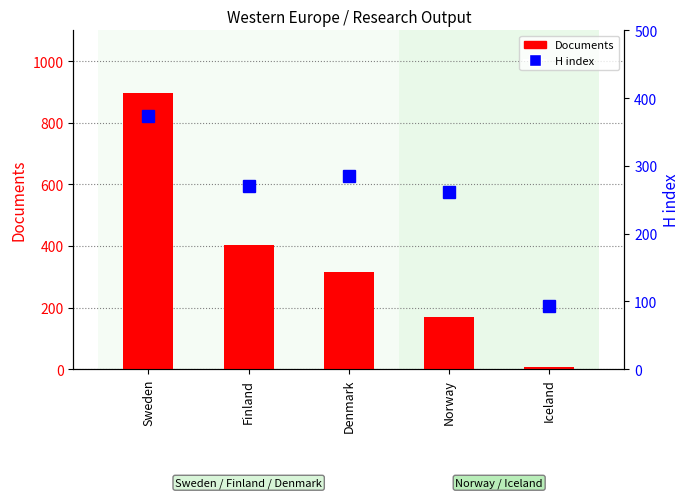

What is the value of the H index bar at the 4th from the left?

261